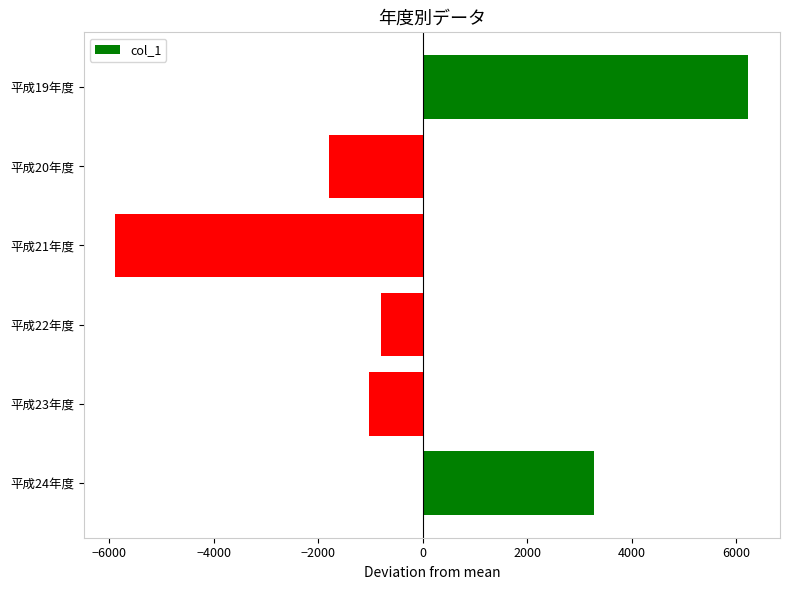

Which label corresponds to the largest value in the chart?

平成19年度